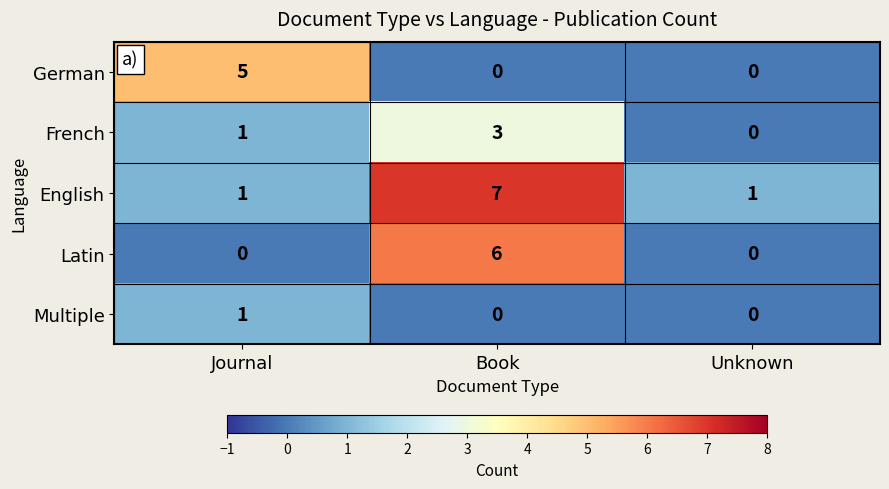

What is the approximate value of Latin at Book?

6